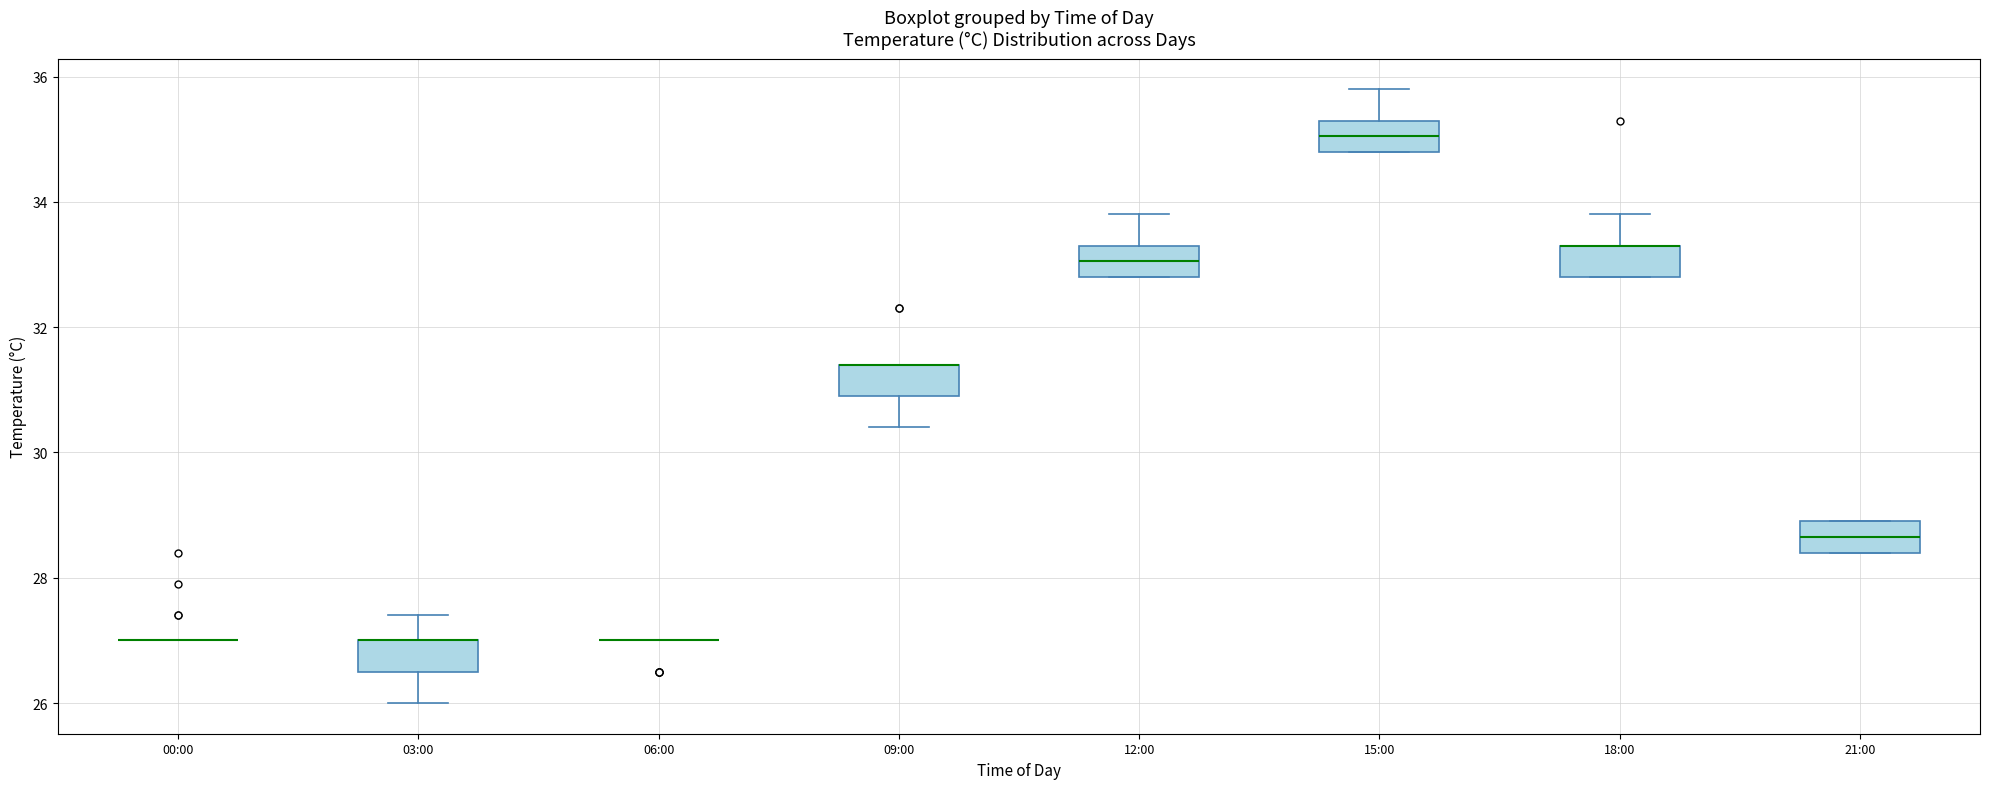

Reading left to right, transcribe this box plot: for each box, give where its median line is, the range the box spans, and where its two whiskers end, as read against the y-axis. The values are not printed on the chart, so give them approximately, as read against the axis.

00:00: box collapsed to a line at 27.0, whiskers 27.0 to 27.0
03:00: median 27.0 (drawn on the box's upper edge), box 26.6 to 27.0, whiskers 26.0 to 27.4
06:00: box collapsed to a line at 27.0, whiskers 27.0 to 27.0
09:00: median 31.4 (drawn on the box's upper edge), box 31.0 to 31.4, whiskers 30.4 to 31.4
12:00: median 33.0, box 32.8 to 33.4, whiskers 32.8 to 33.8
15:00: median 35.0, box 34.8 to 35.4, whiskers 34.8 to 35.8
18:00: median 33.4 (drawn on the box's upper edge), box 32.8 to 33.4, whiskers 32.8 to 33.8
21:00: median 28.6, box 28.4 to 29.0, whiskers 28.4 to 29.0